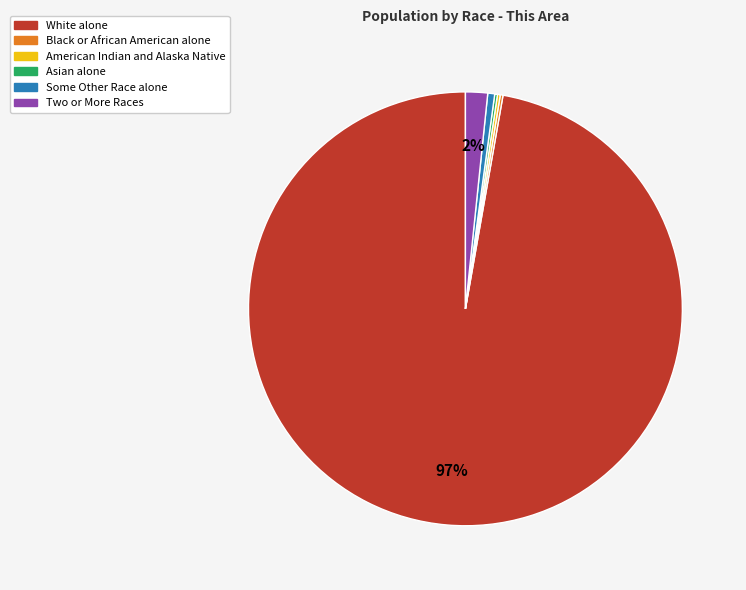

To the nearest percent, what is the difference between the largest and smallest slice percentages?

97%